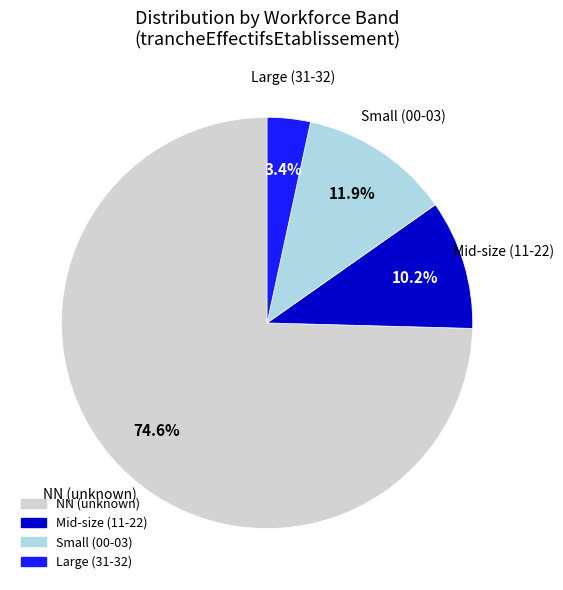

Is there a majority slice in this chart?

Yes